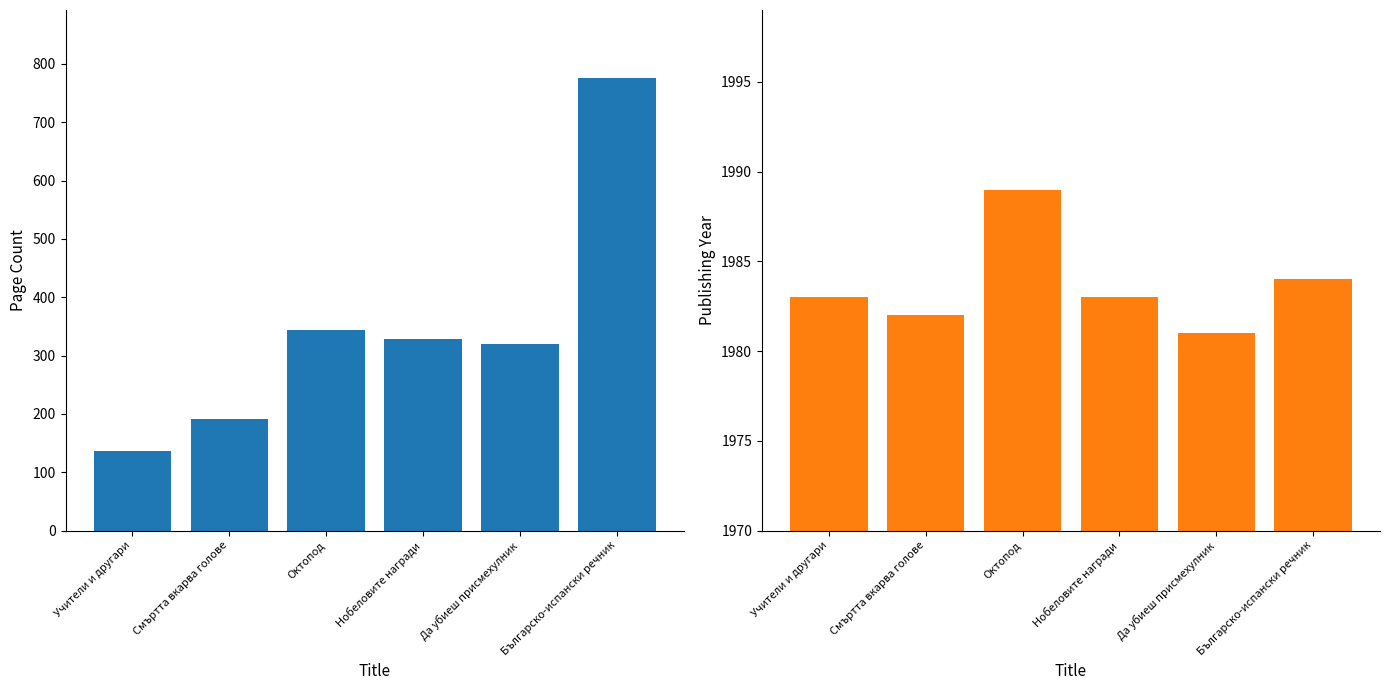

What is the total value across all series at Учители и другари?

2119